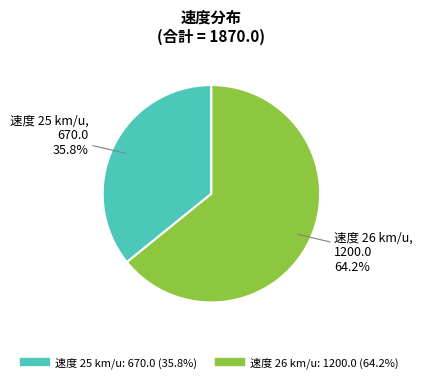

Is there a majority slice in this chart?

Yes